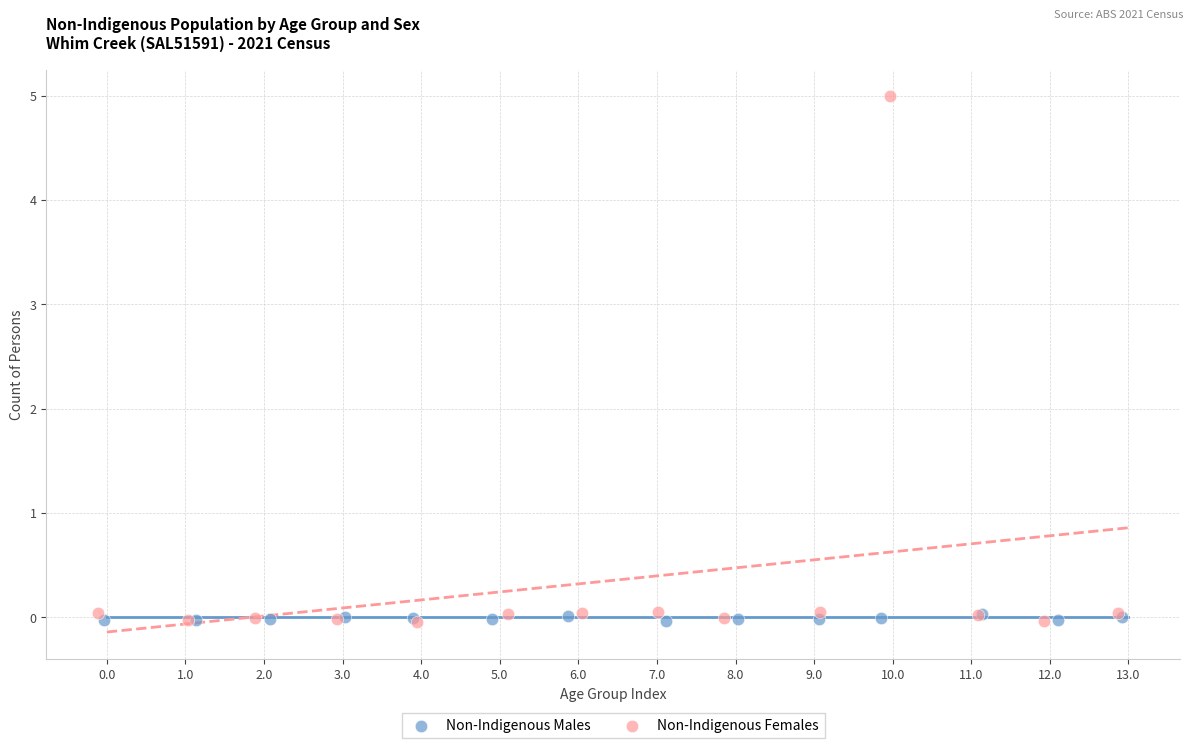

What are all the series names shown in the legend?

Non-Indigenous Males, Non-Indigenous Females